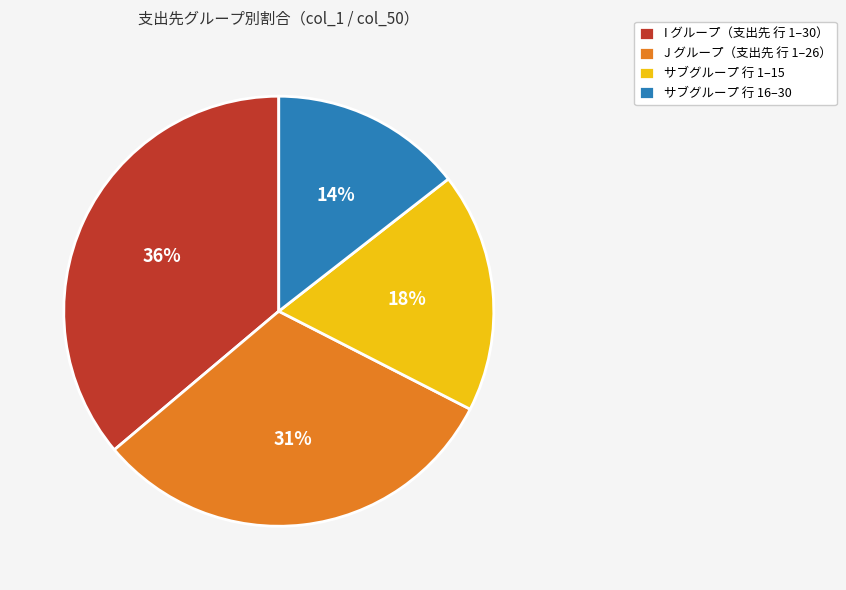

Count the number of slices in the pie.

4